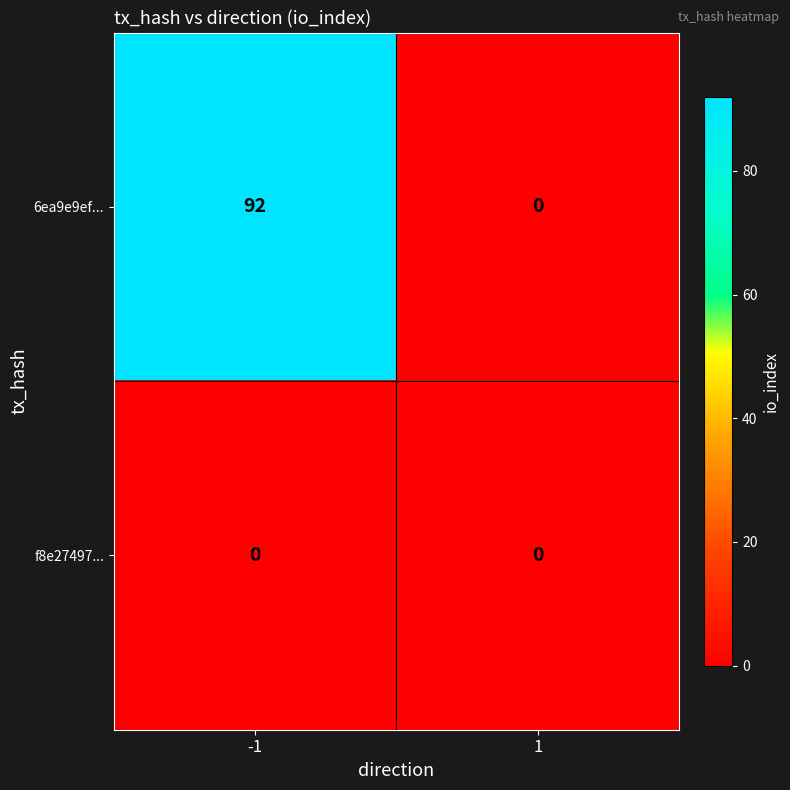

True or false: f8e27497... has a value of 0 at 1.

True